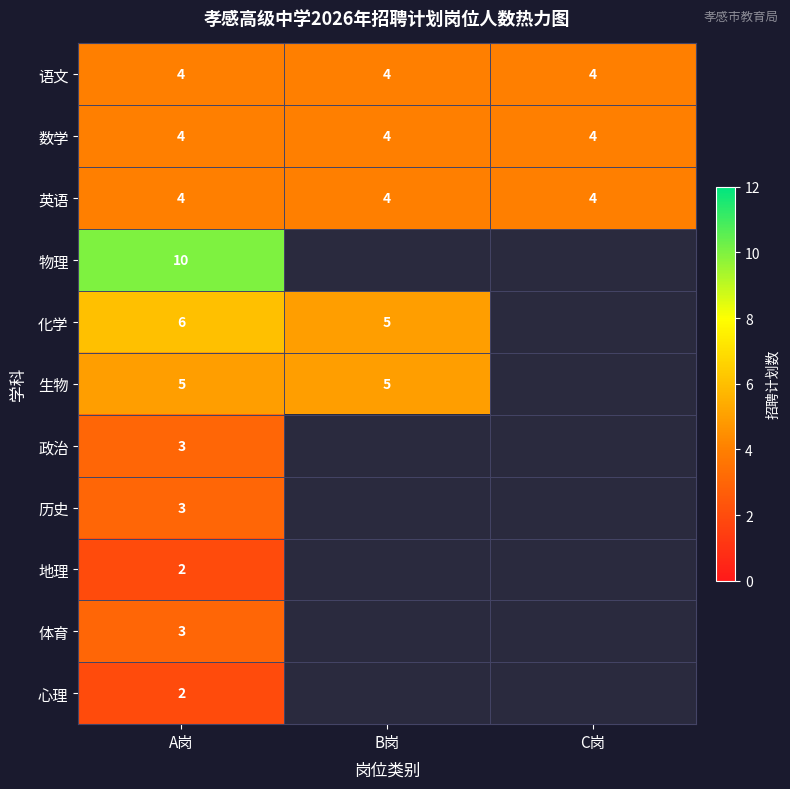

The 物理 series shows 6.6 at A岗. True or false?

False